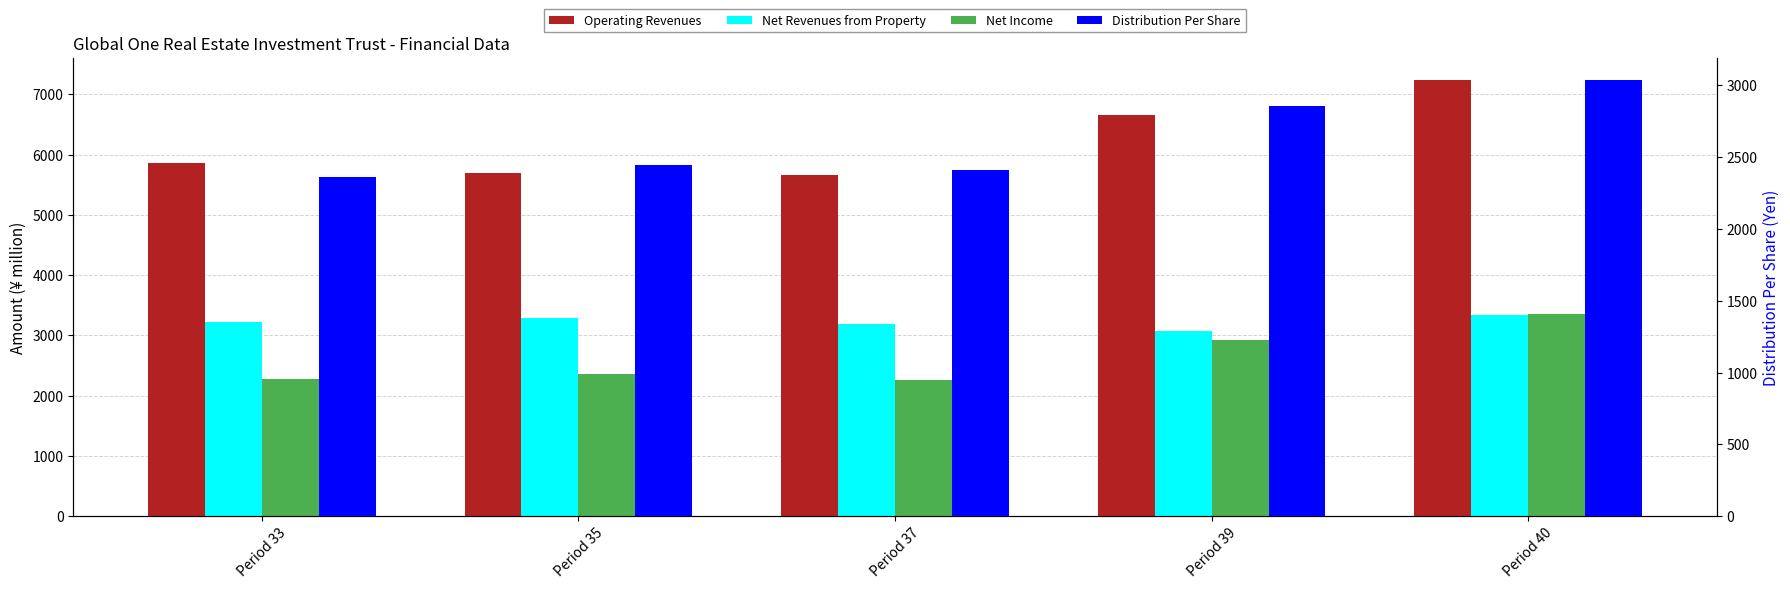

At Period 33, list the series in order from smallest to largest.

Net Income, Distribution Per Share, Net Revenues from Property, Operating Revenues